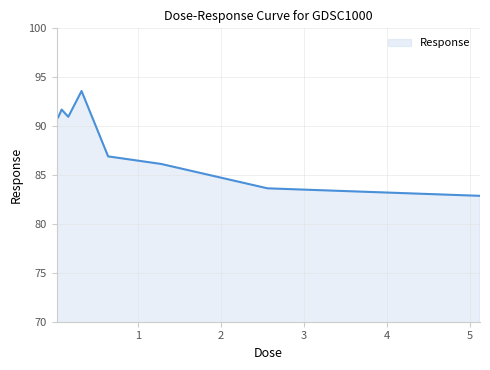

What is the difference between the maximum and minimum values?

10.7